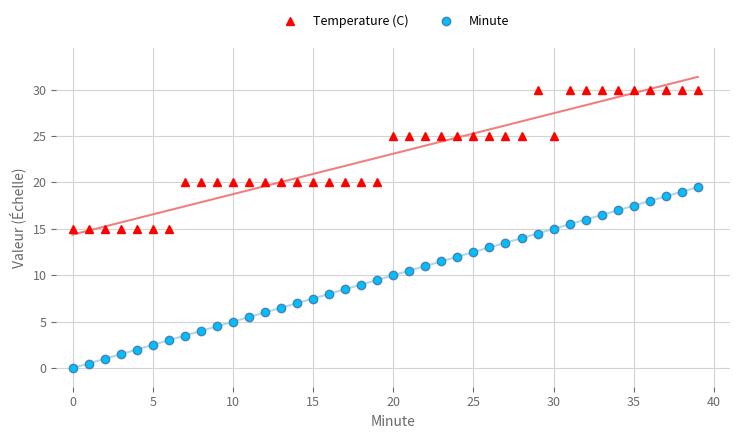

Rank the series by their average value, from highest to lowest.

Temperature (C), Minute